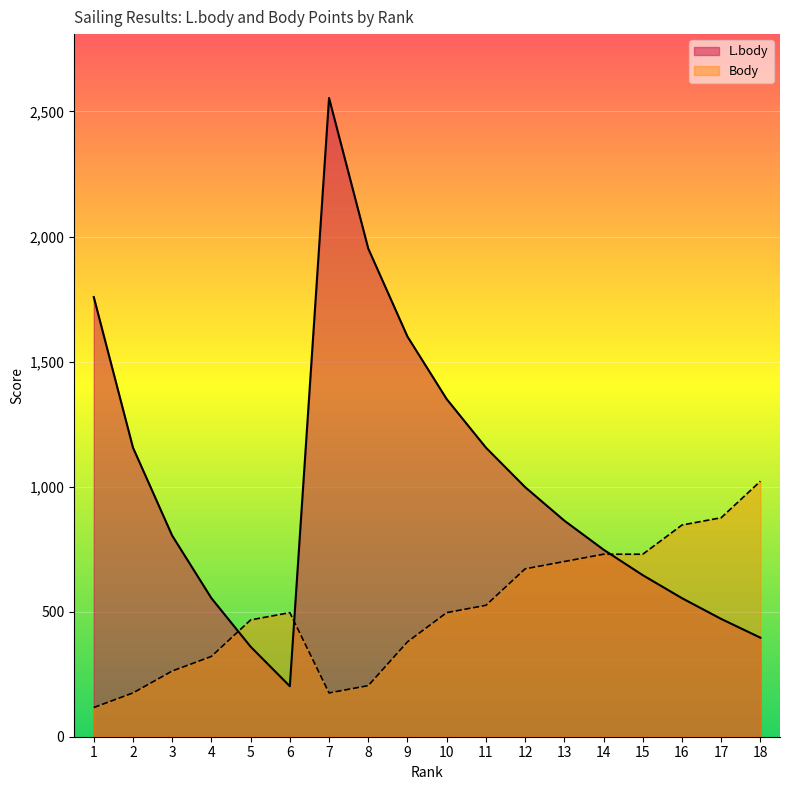

What is the smallest value displayed?

116.8